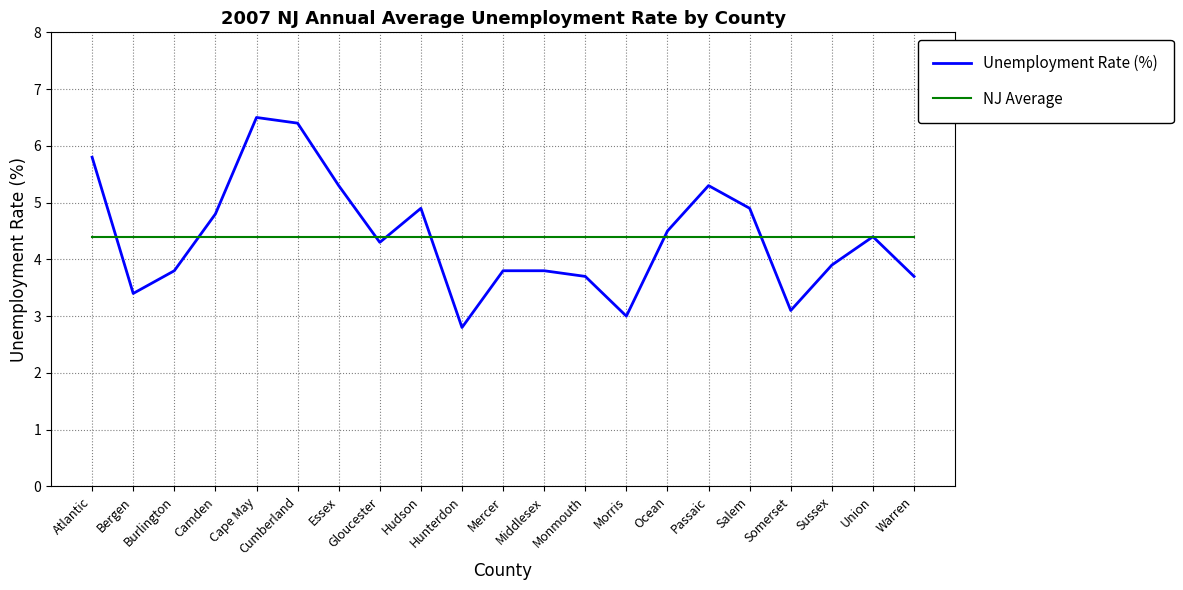

Which series has the largest range (max minus min)?

Unemployment Rate (%)